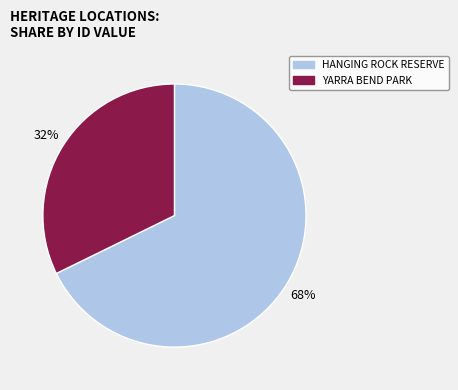

What is the largest slice in the pie chart?

HANGING ROCK RESERVE